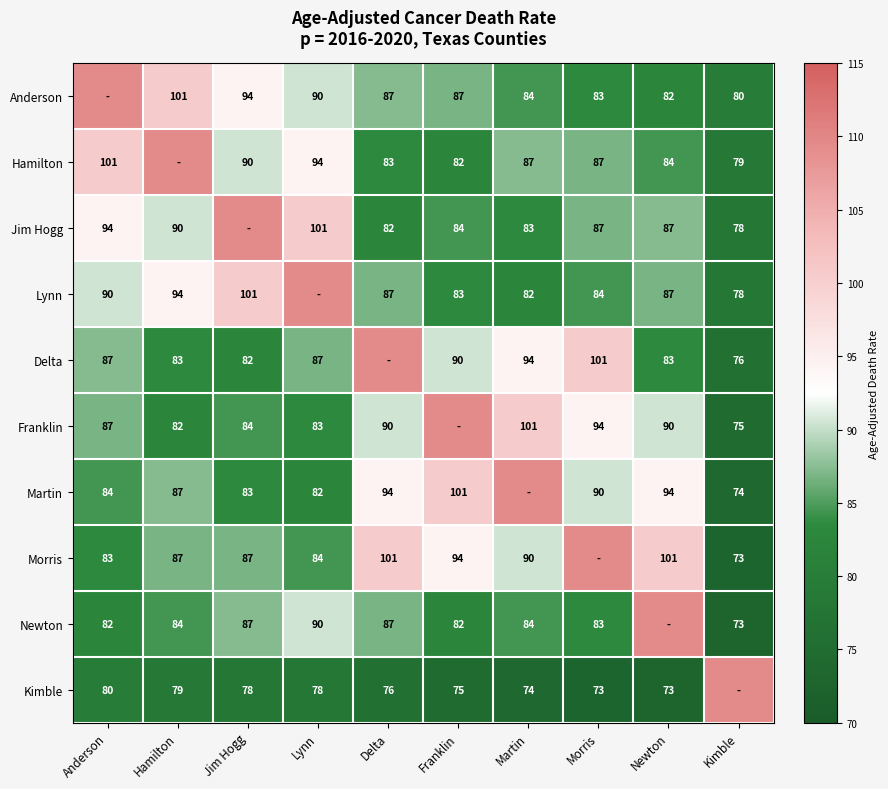

At which category is the sum across all series the highest?

Lynn